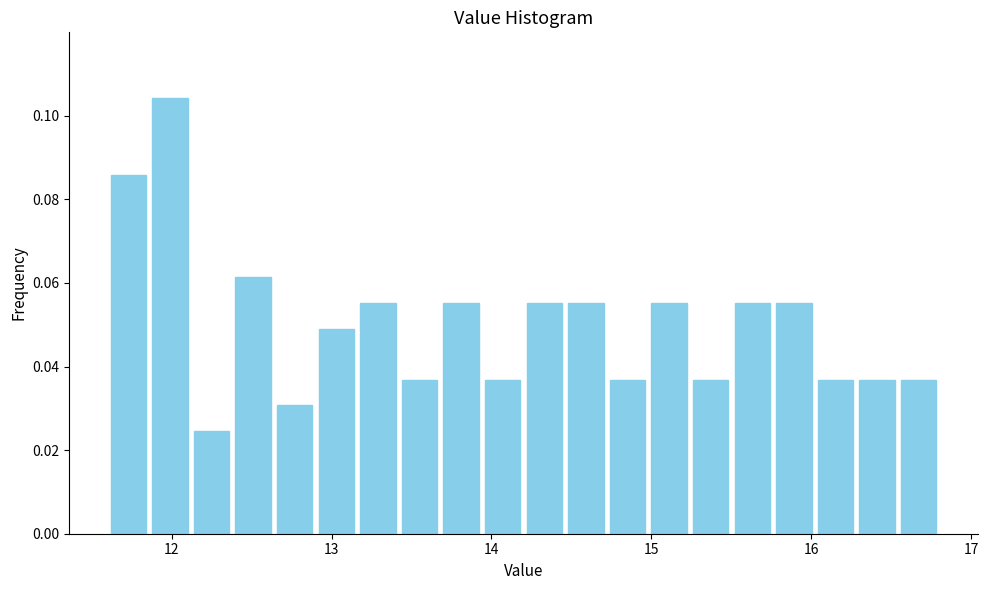

Around what value on the x-axis is the tallest bar? Give the approximate position of its centre, as read against the axis.

12.0